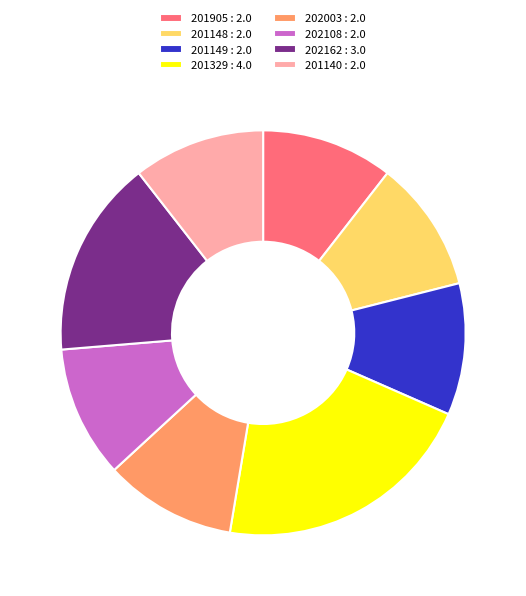

Which slice is the largest?

201329